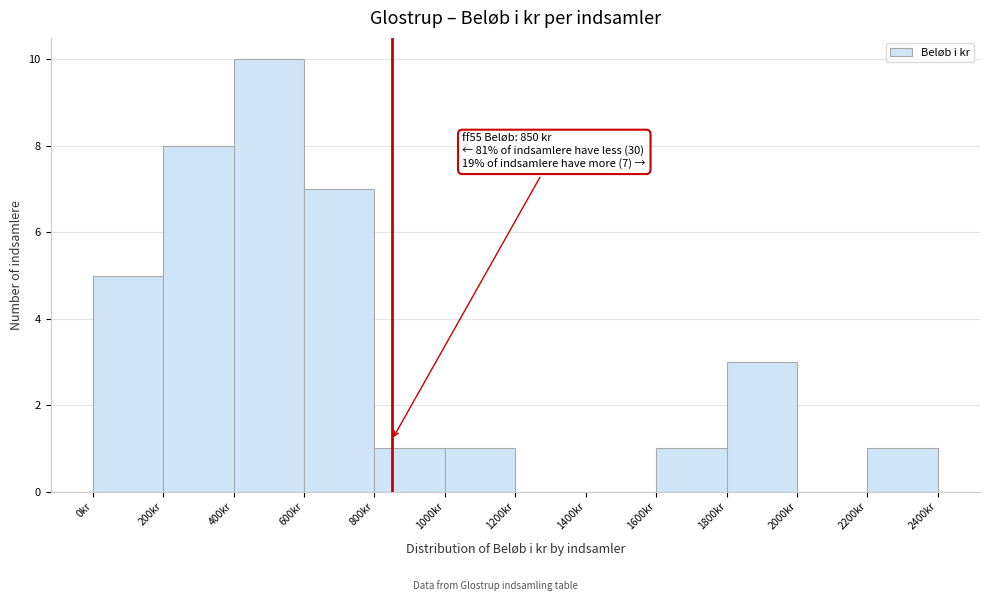

Over which range of the x-axis is the bar tallest?

400 to 600